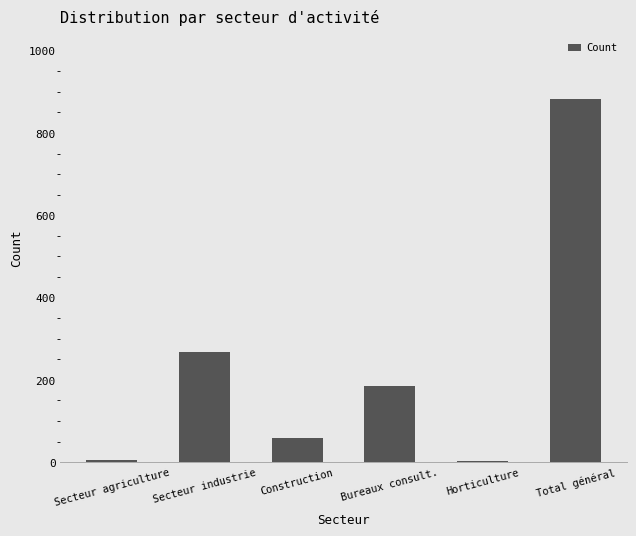

The value at Secteur industrie is 94. True or false?

False